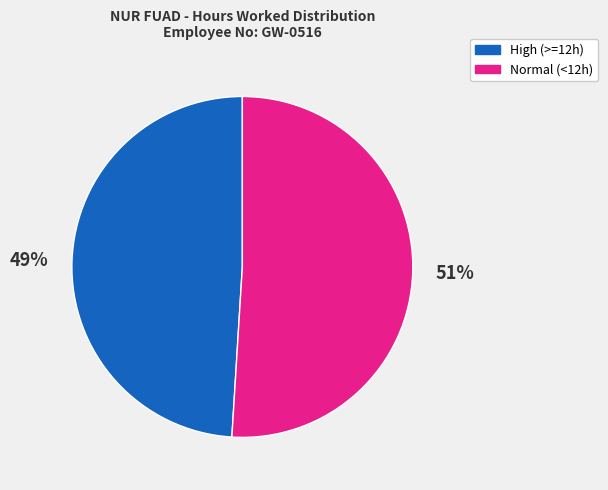

How many slices are in this pie chart?

2